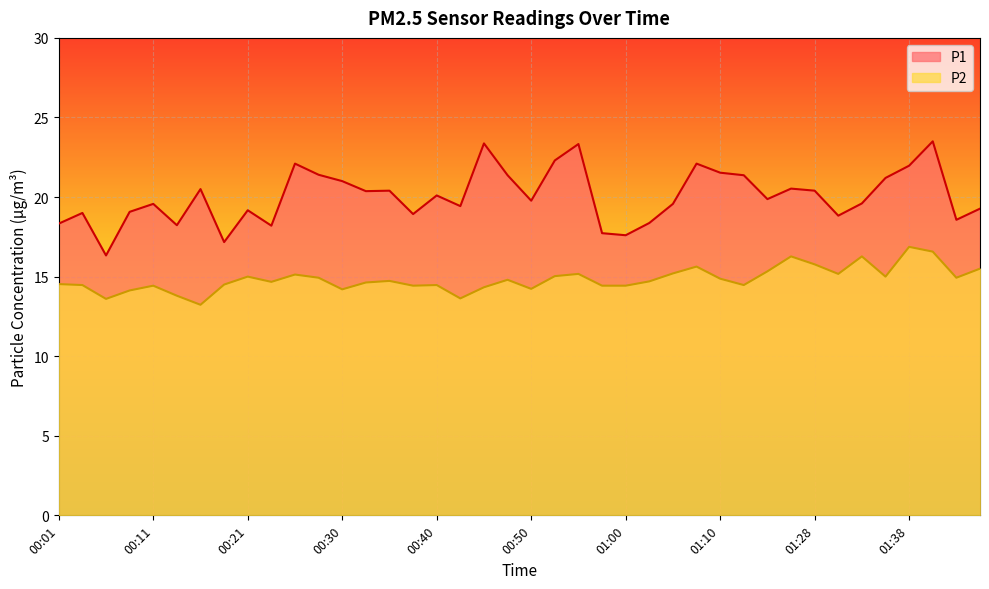

Does the chart display data point markers on the line(s)?

No